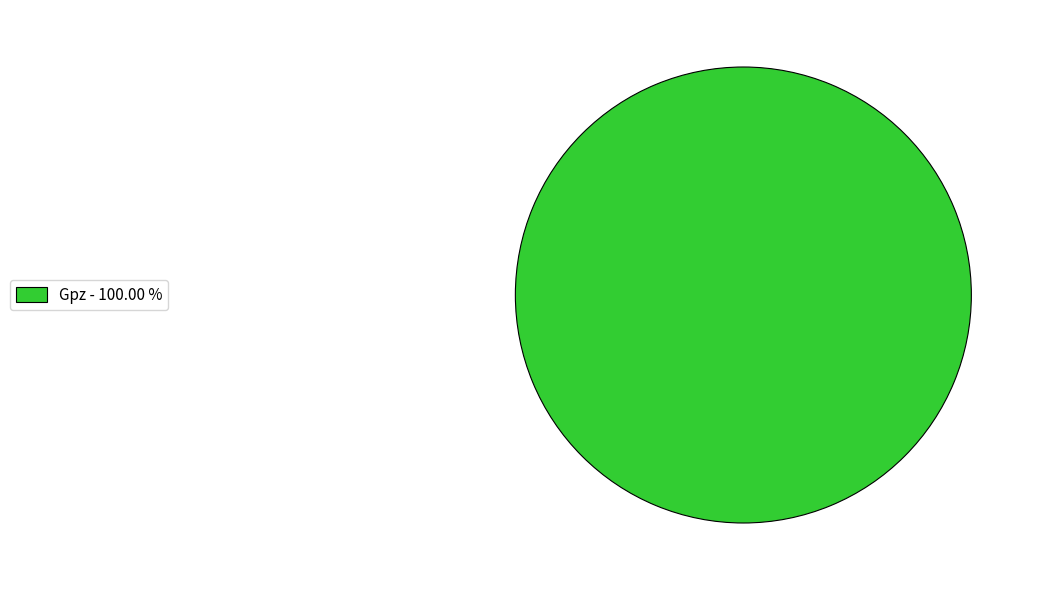

Rank the categories by value from highest to lowest.

Gpz - 100.00 %